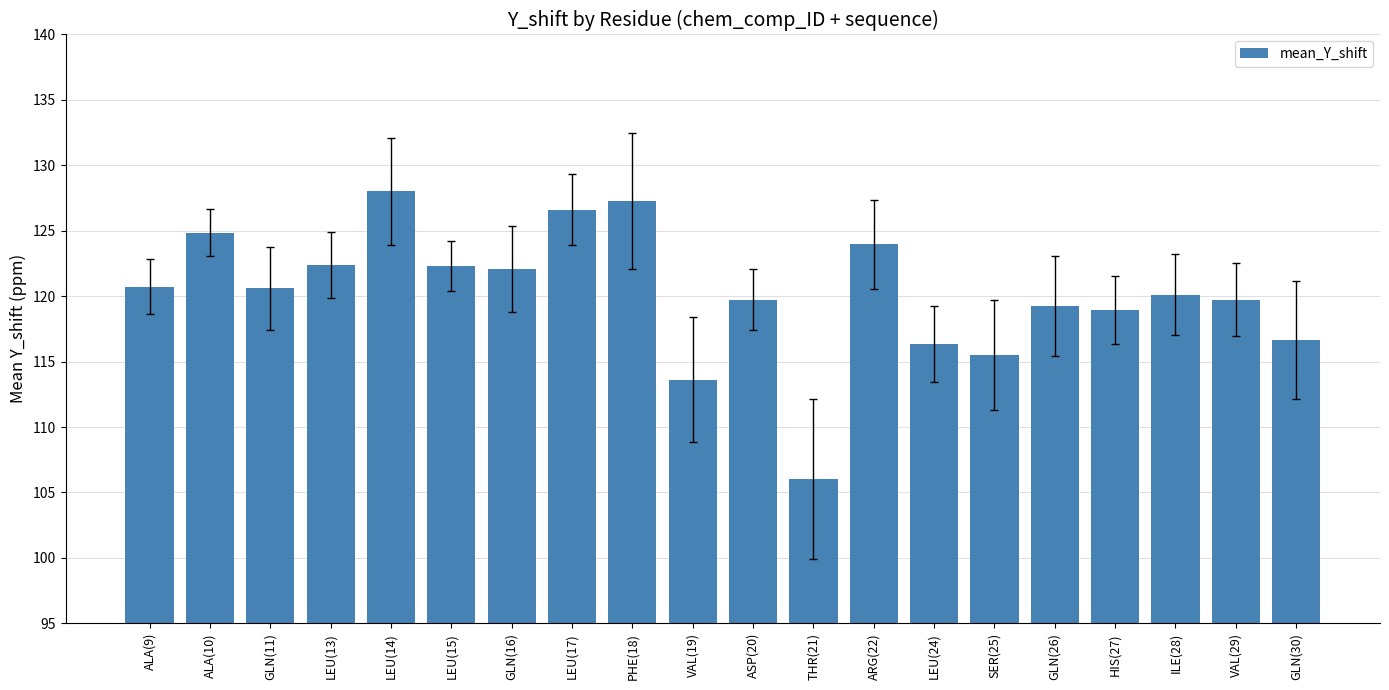

How many categories are shown in the chart?

20